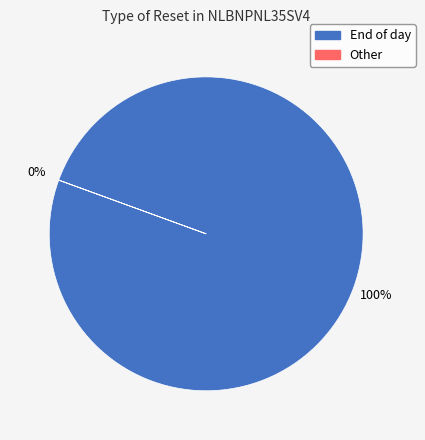

Is there a majority slice in this chart?

Yes